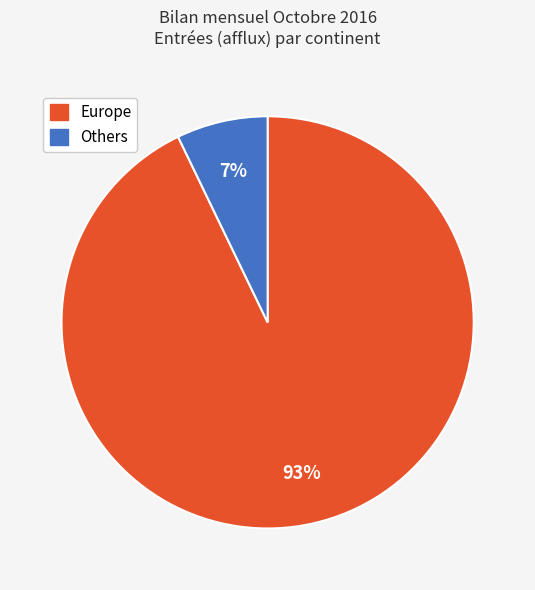

To the nearest percent, what is the difference between the largest and smallest slice percentages?

86%